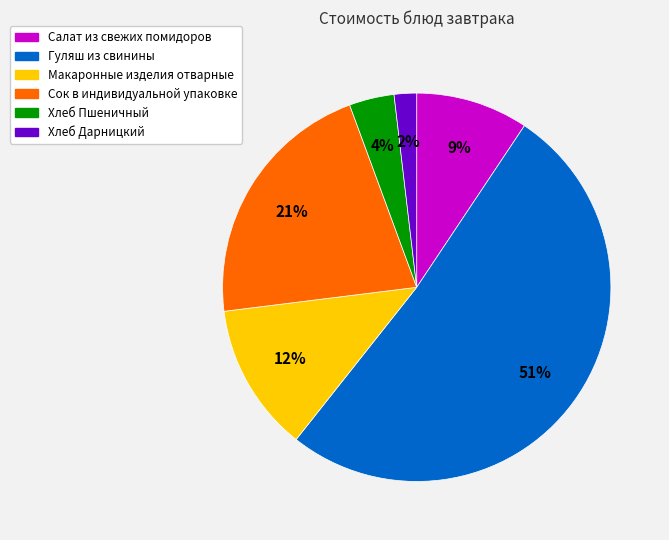

True or false: Хлеб Пшеничный accounts for 4% of the total.

True